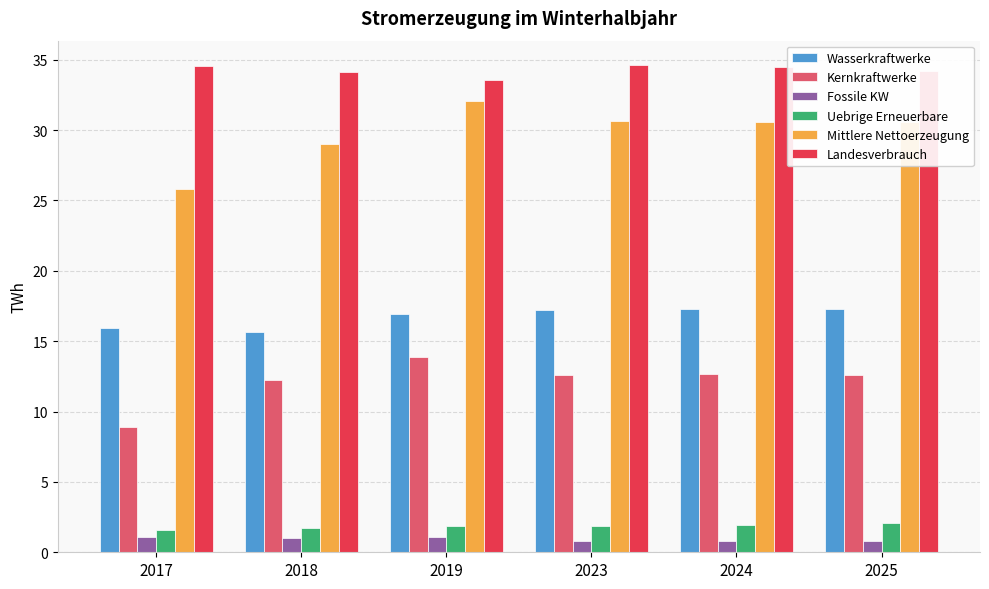

What is the value of the Kernkraftwerke bar at the 3rd from the left?

13.9